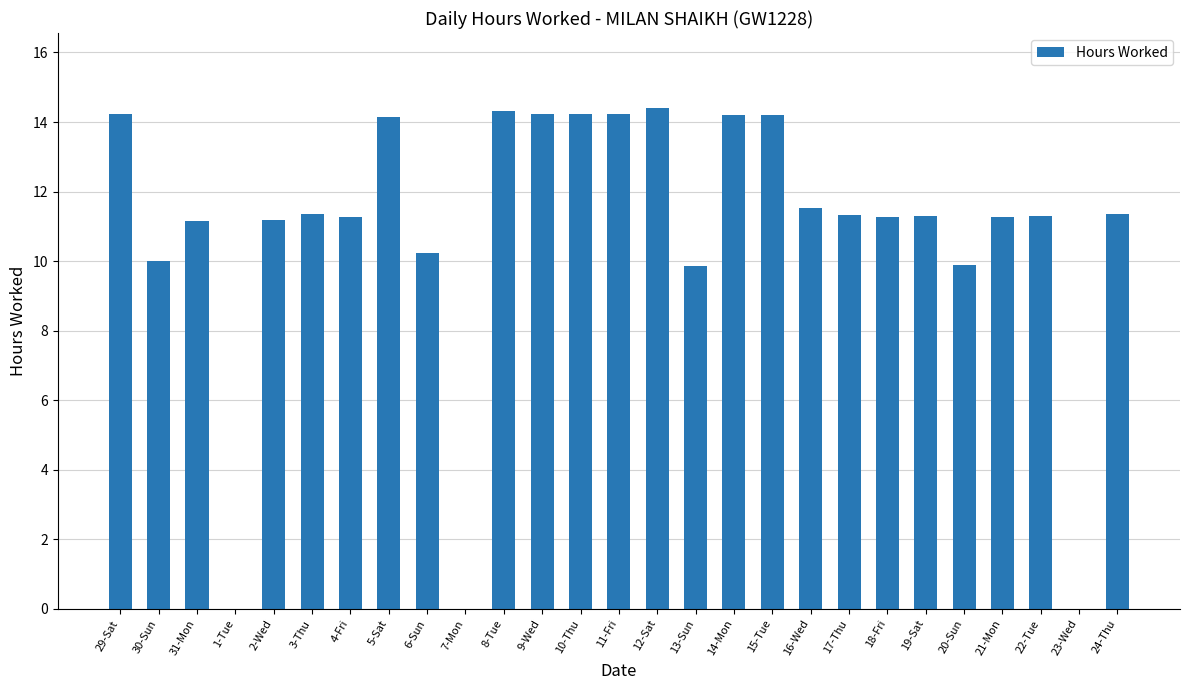

What is the greatest value displayed?

14.4